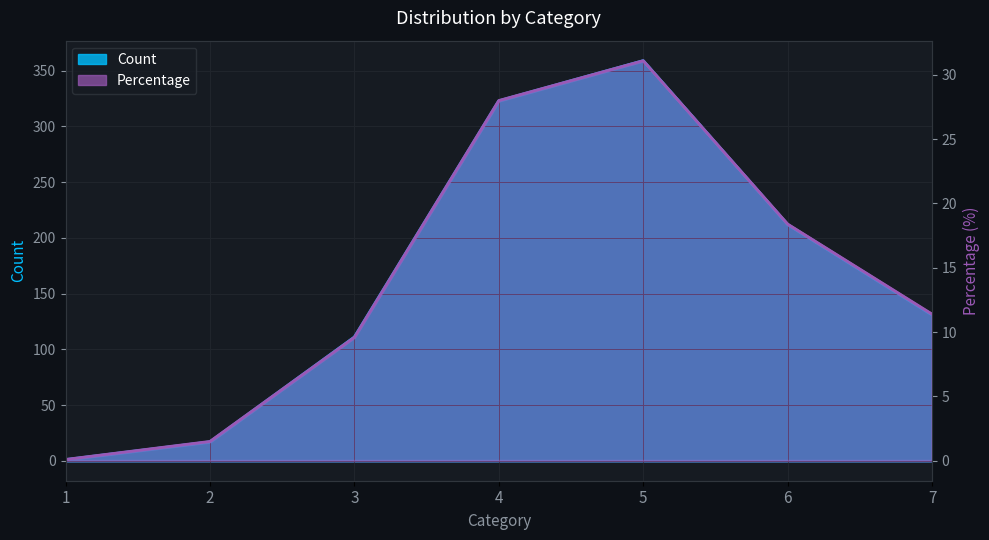

True or false: Count and Percentage cross at least once.

False